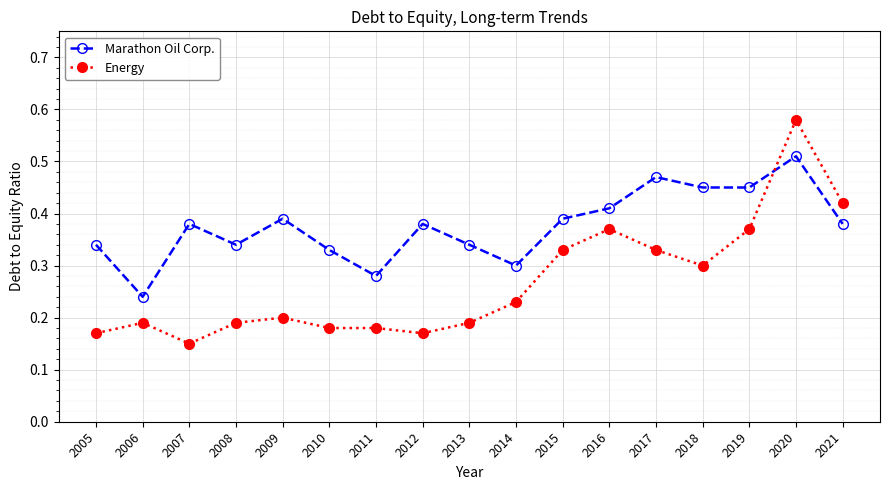

At which label is Energy closest to 0?

2007